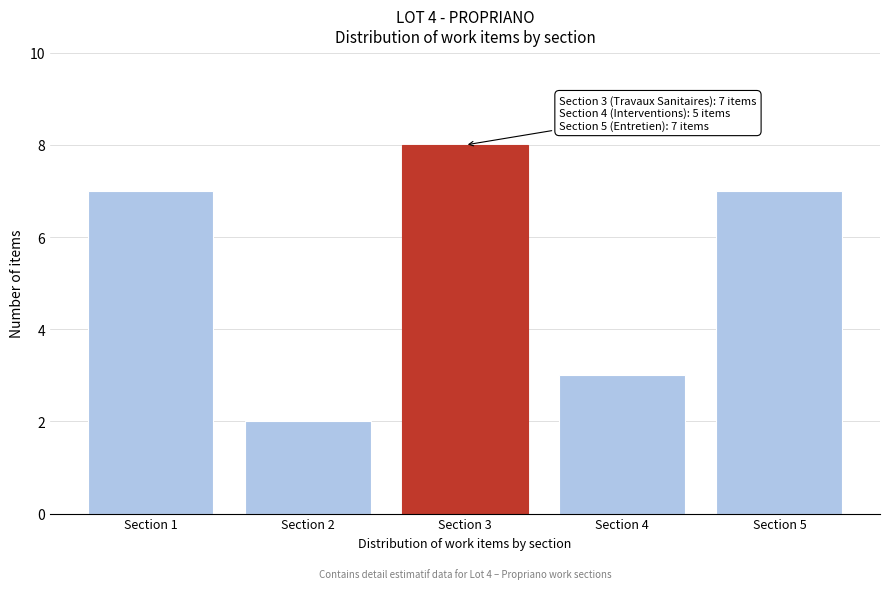

Reading right to left, list all the values displayed in this chart.

7	3	8	2	7